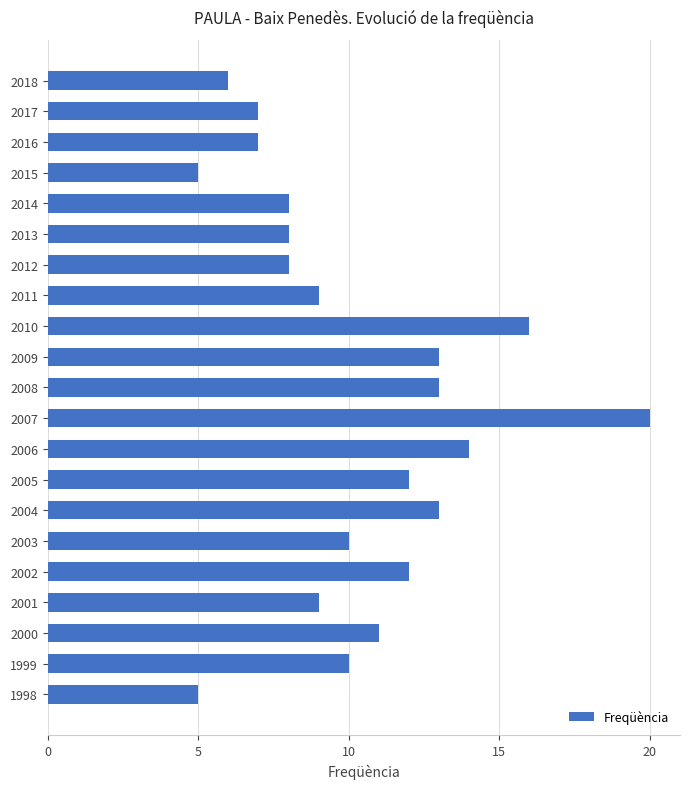

Which label corresponds to the largest value in the chart?

2007